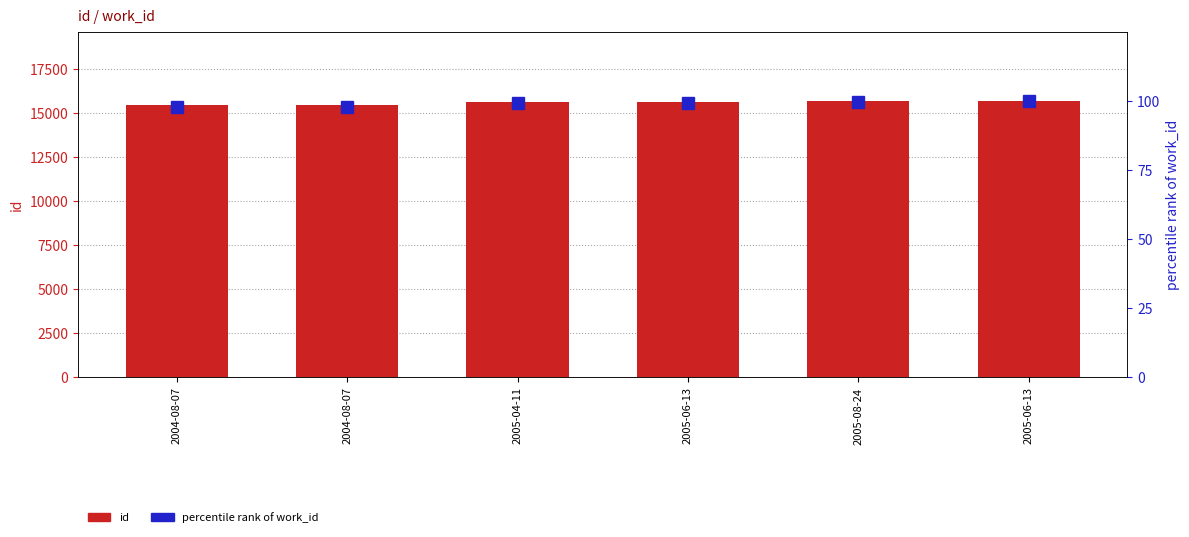

What is the total value across all series at 2005-06-13?

15701.1